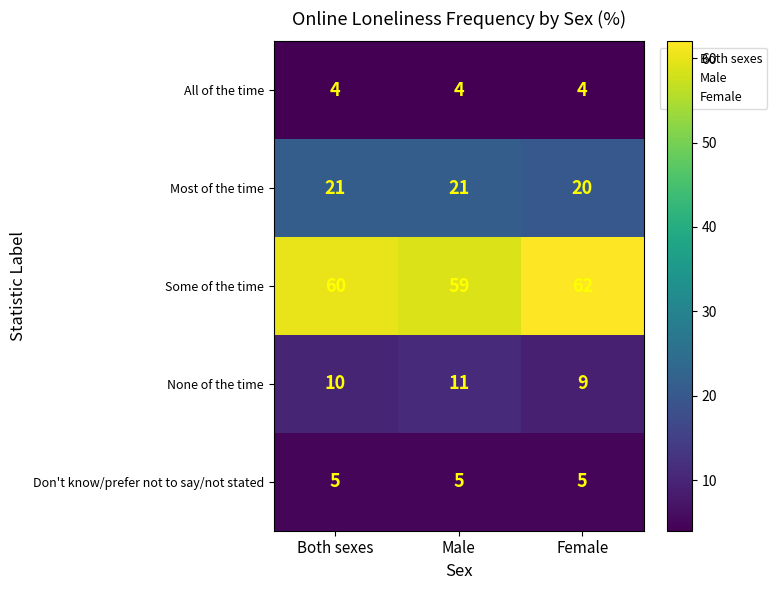

What is the spread (max minus min) of values at Both sexes?

56